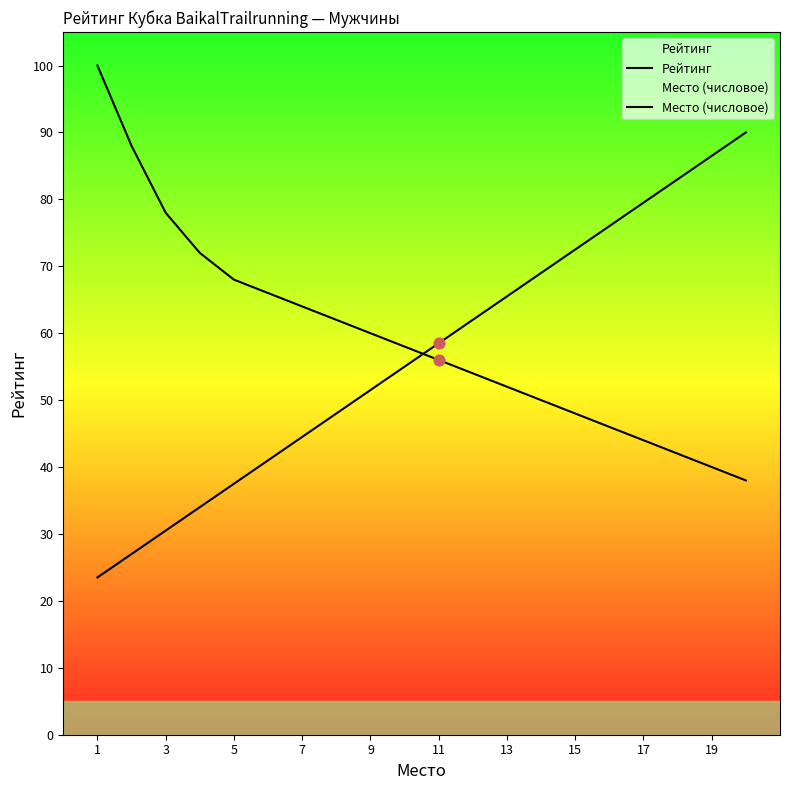

Which series has the largest total across all categories?

Рейтинг